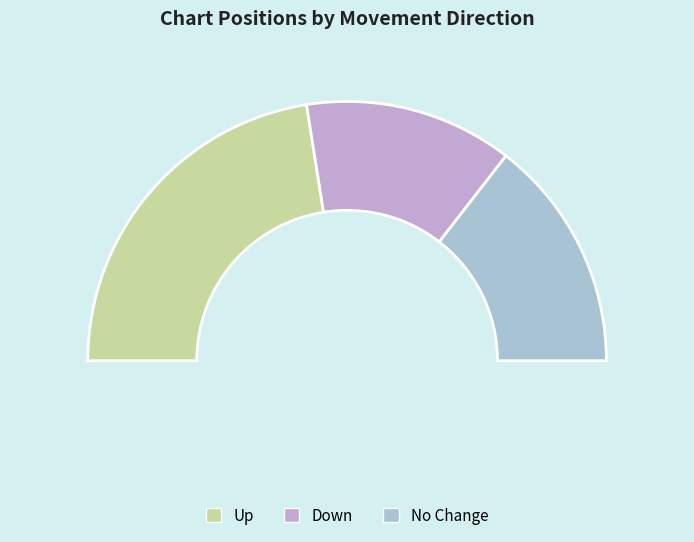

To the nearest percent, what is the difference between the largest and smallest slice percentages?

19%